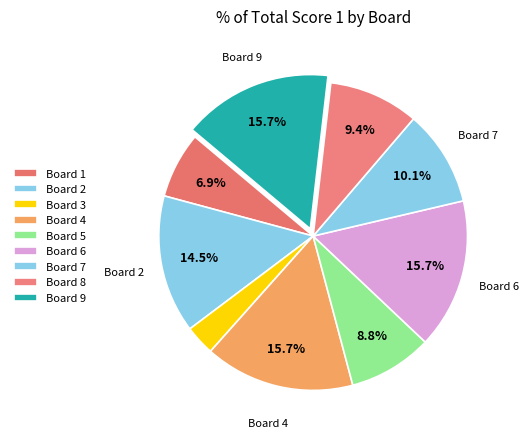

How many slices are in this pie chart?

9